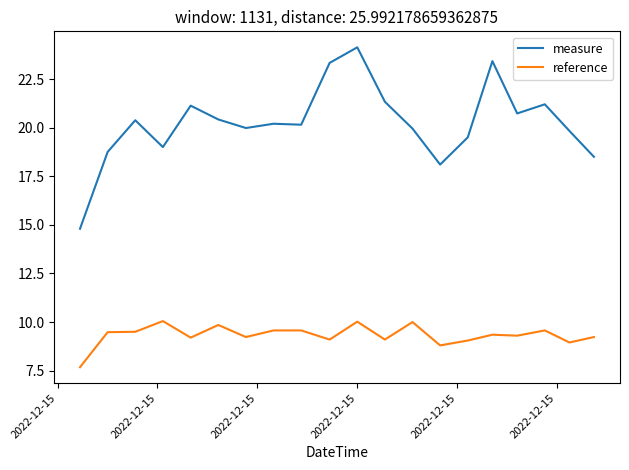

Rank the series by their average value, from highest to lowest.

measure, reference